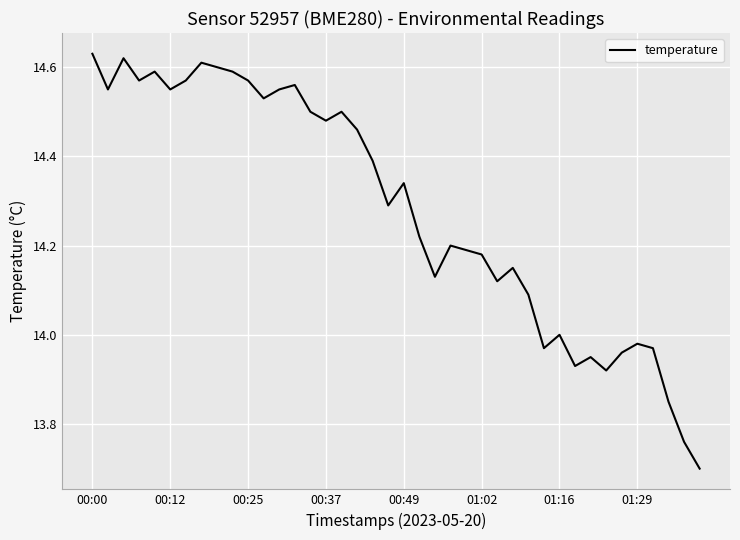

What is the difference between the maximum and minimum values?

0.9